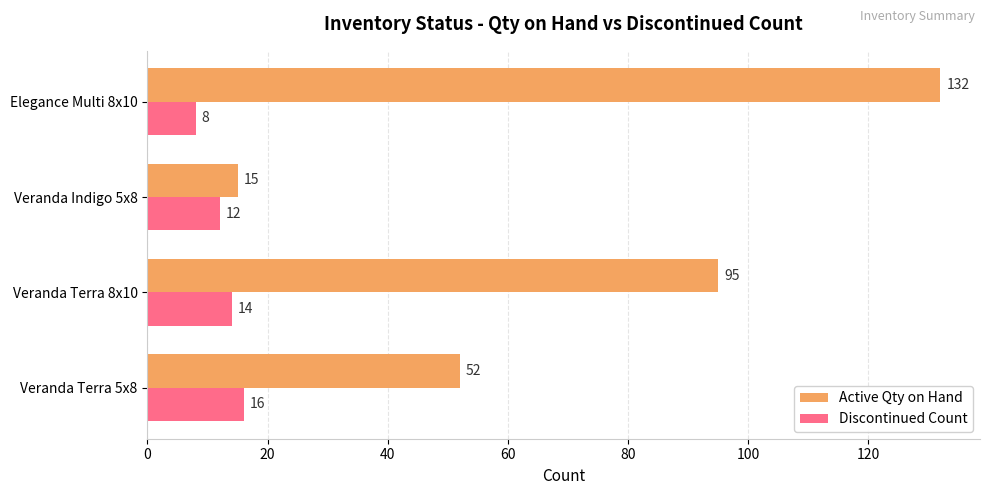

At which category is the sum across all series the highest?

Elegance Multi 8x10